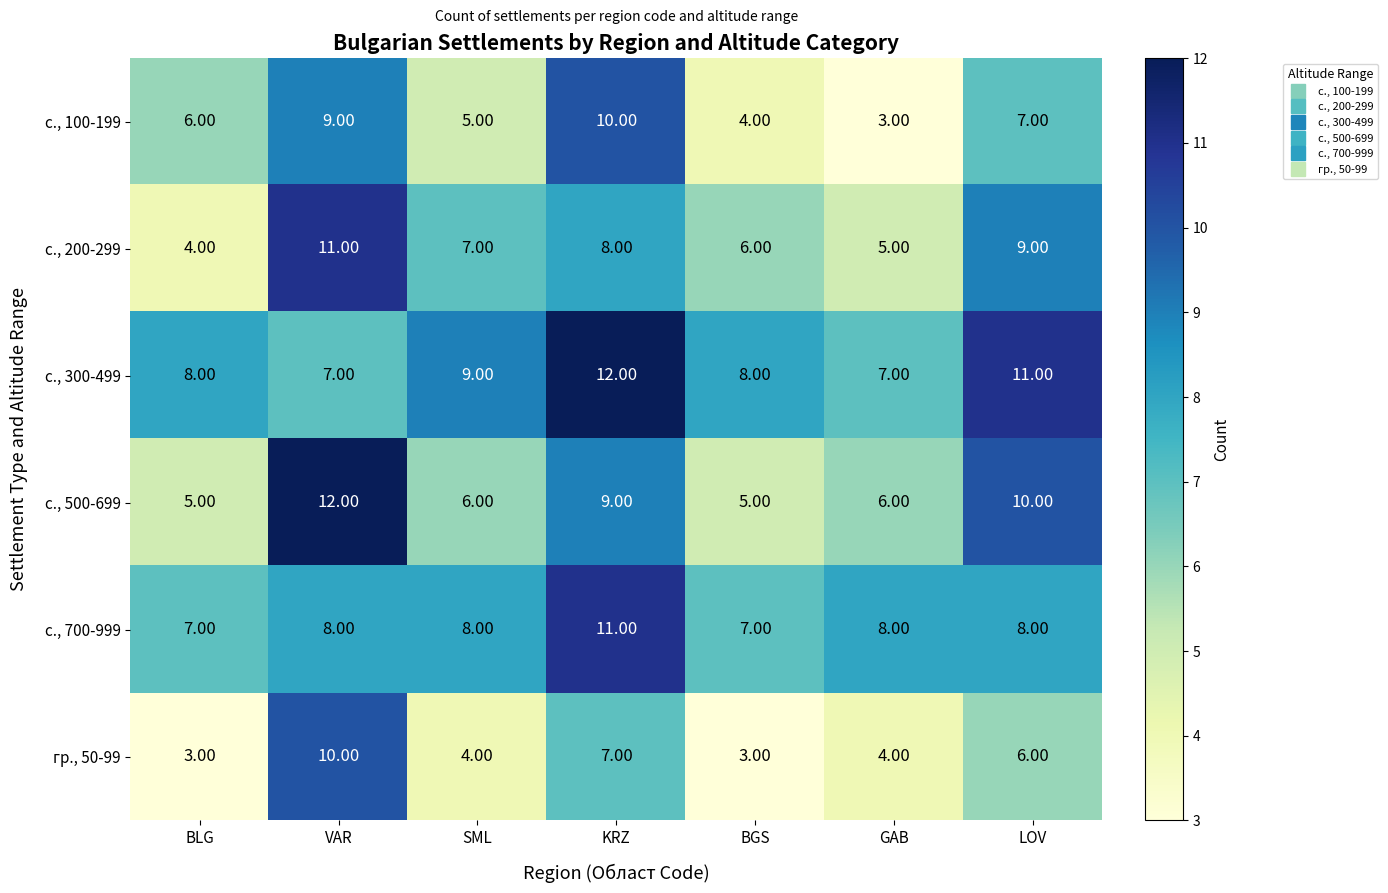

How many series are shown in this chart?

6